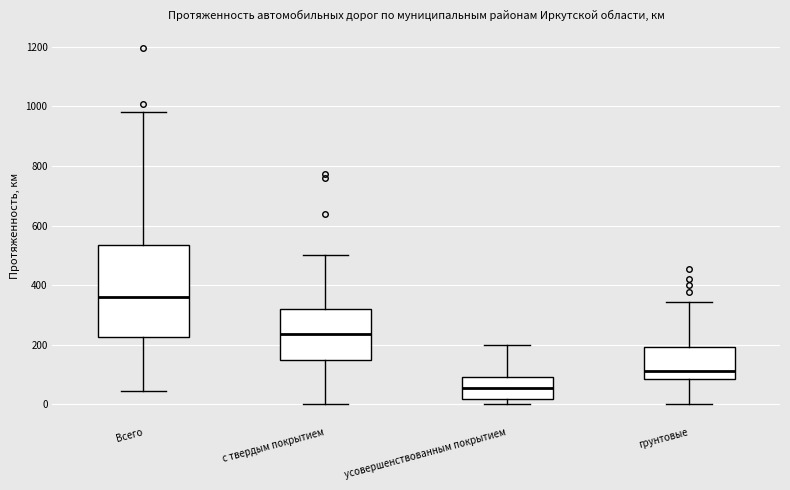

Which box is the tallest, from its lower edge to its upper edge?

Всего